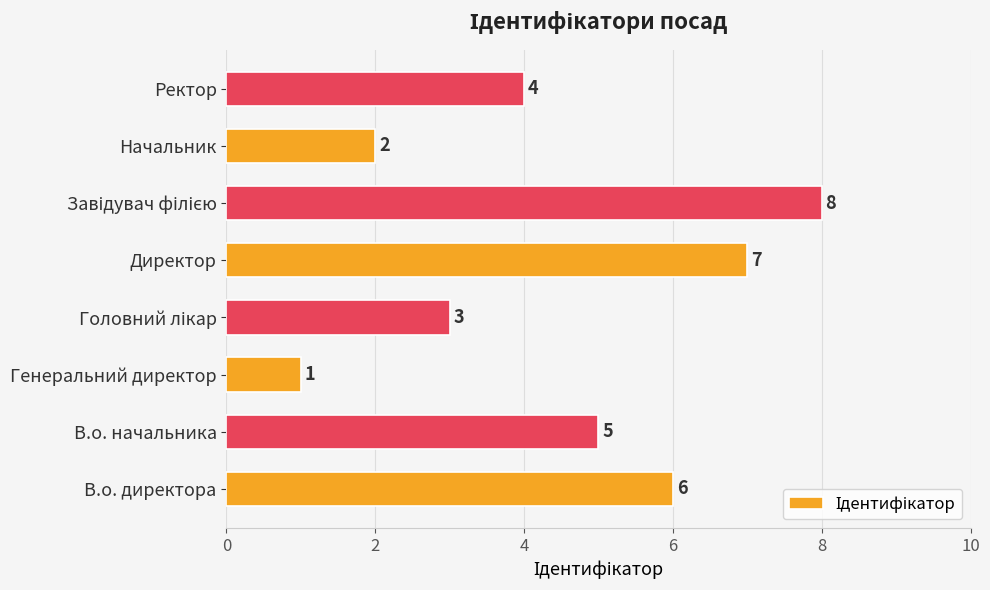

Reading bottom to top, extract all data points from this chart.

6	5	1	3	7	8	2	4